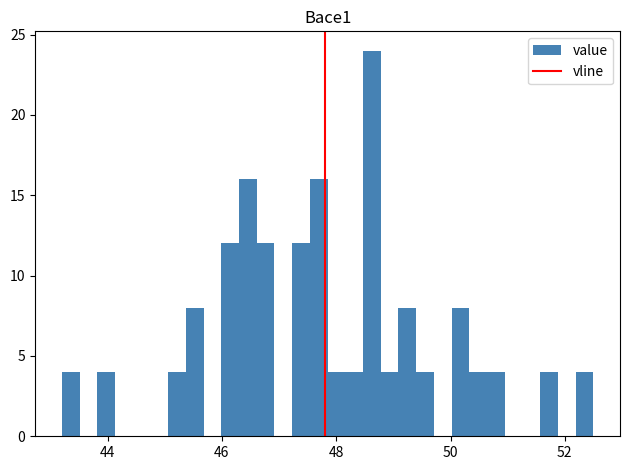

Read against the x-axis, roughly where is the centre of the tallest bar?

48.6